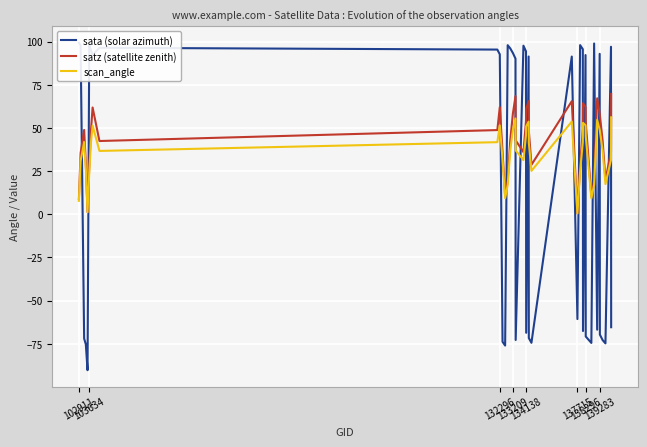

The scan_angle series shows 85.3 at 29. True or false?

False